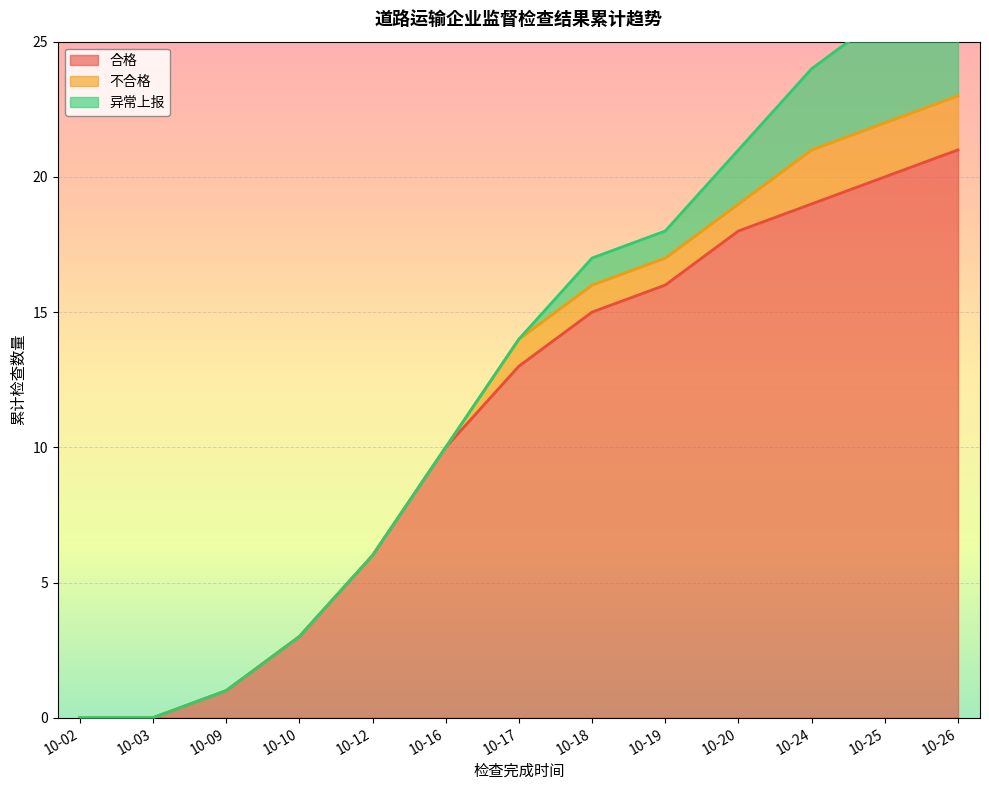

What is the spread (max minus min) of values at 10-19?

15